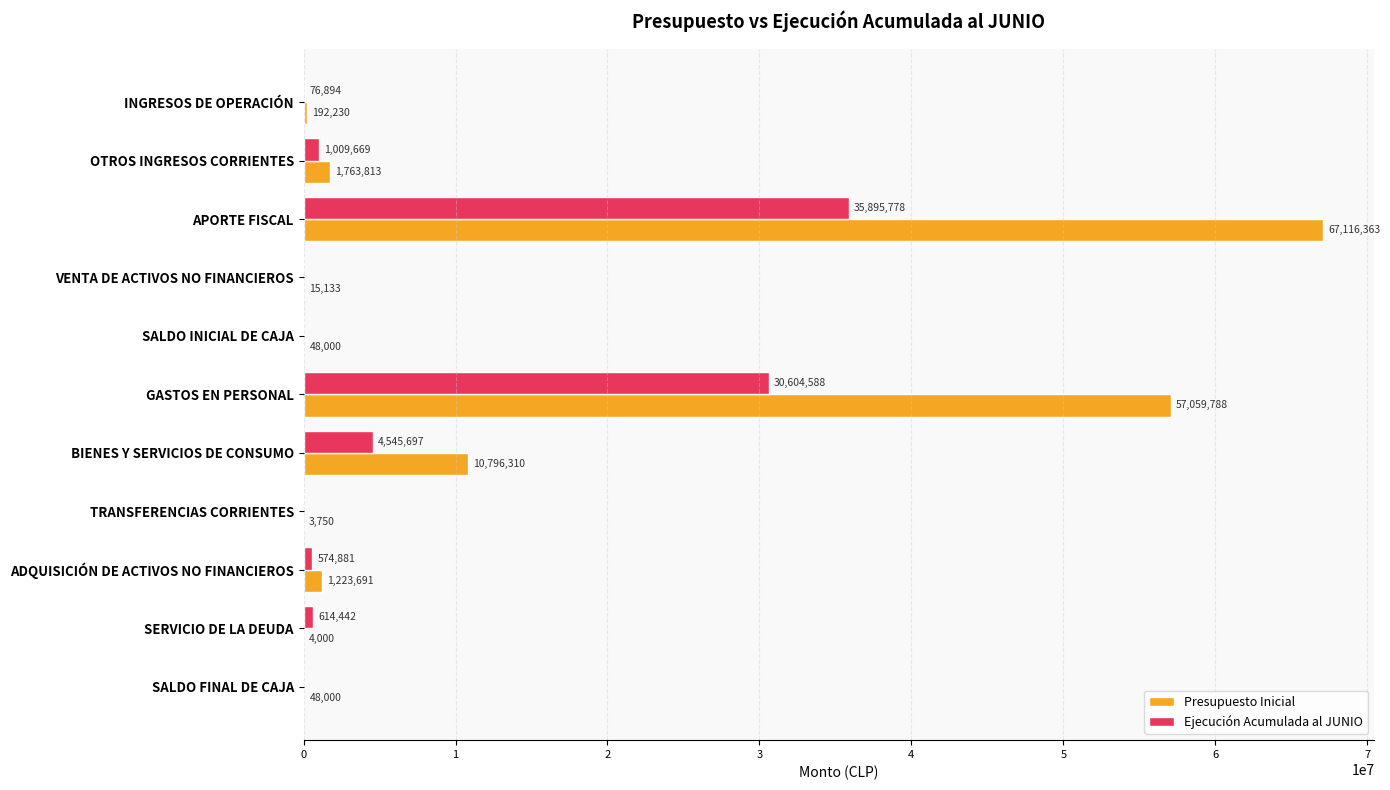

The value of Presupuesto Inicial at SERVICIO DE LA DEUDA is 4000. True or false?

True